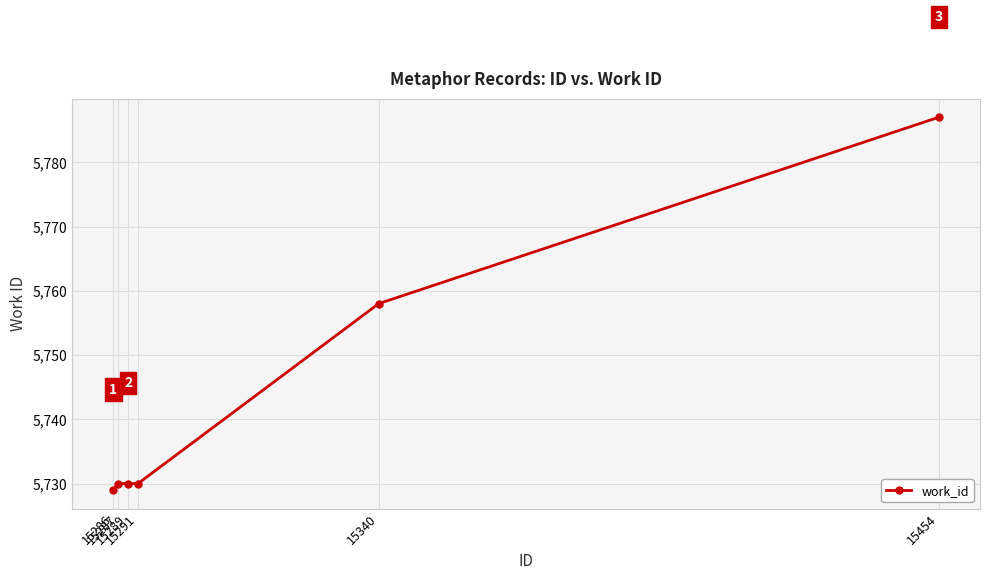

Reading right to left, extract all data points from this chart.

15454=5787	15340=5758	15291=5730	15289=5730	15287=5730	15286=5729